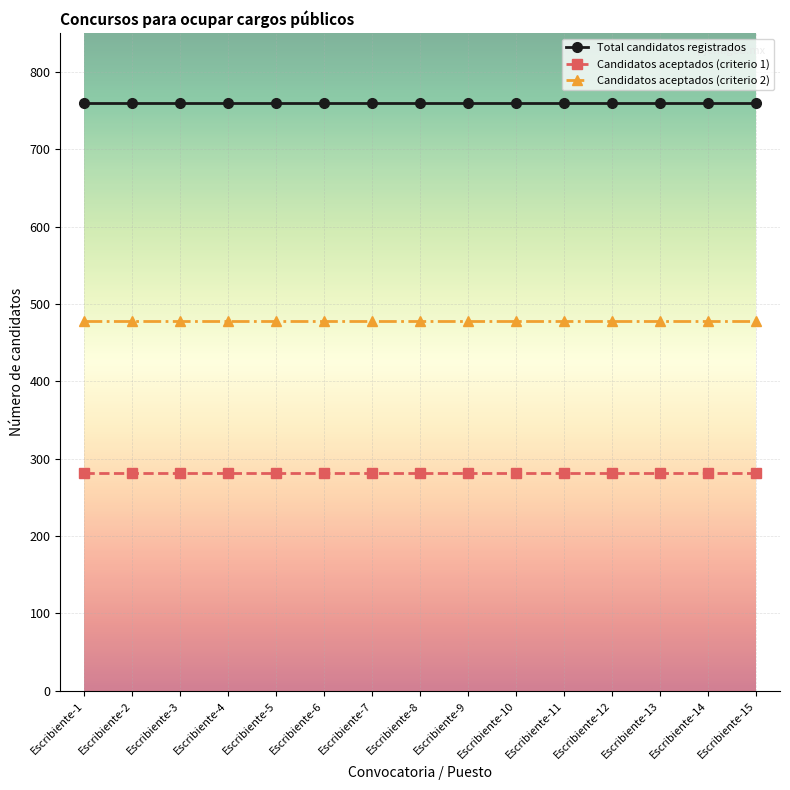

What is the minimum value shown in the chart?

281